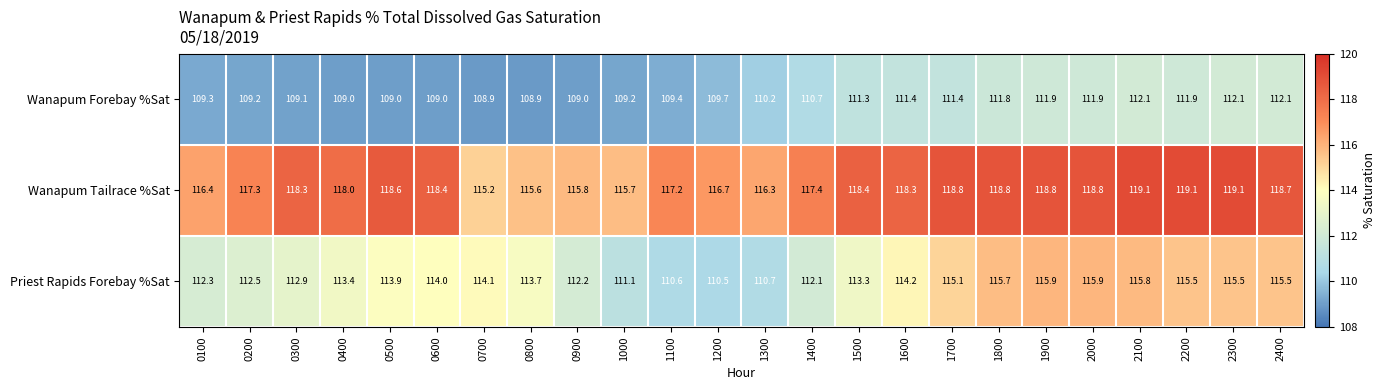

What is the maximum value shown in the chart?

119.1